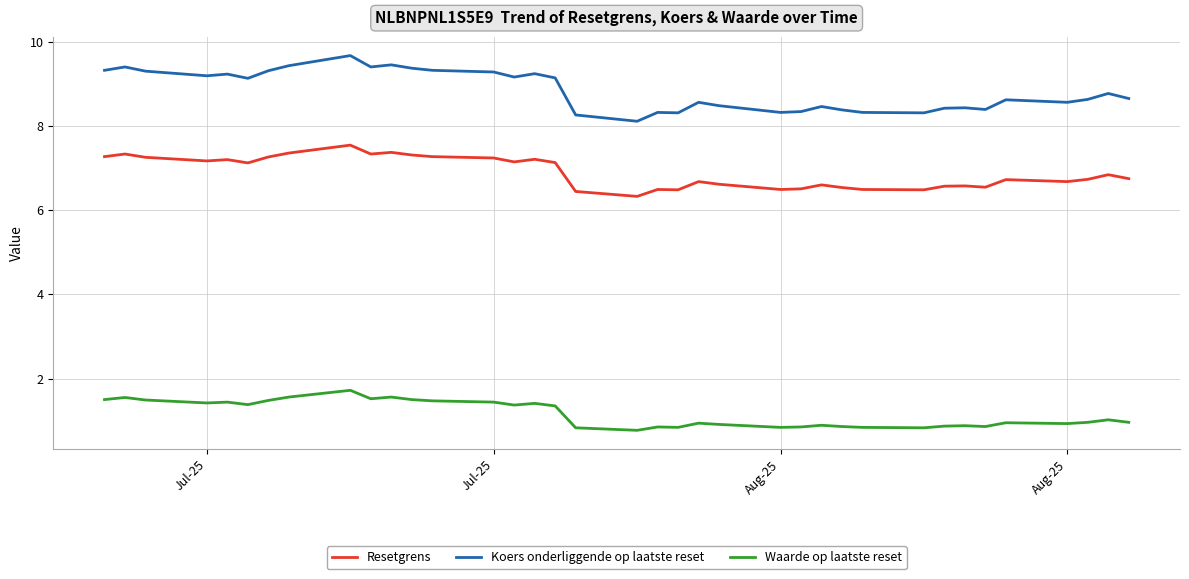

What is the maximum value shown in the chart?

9.7